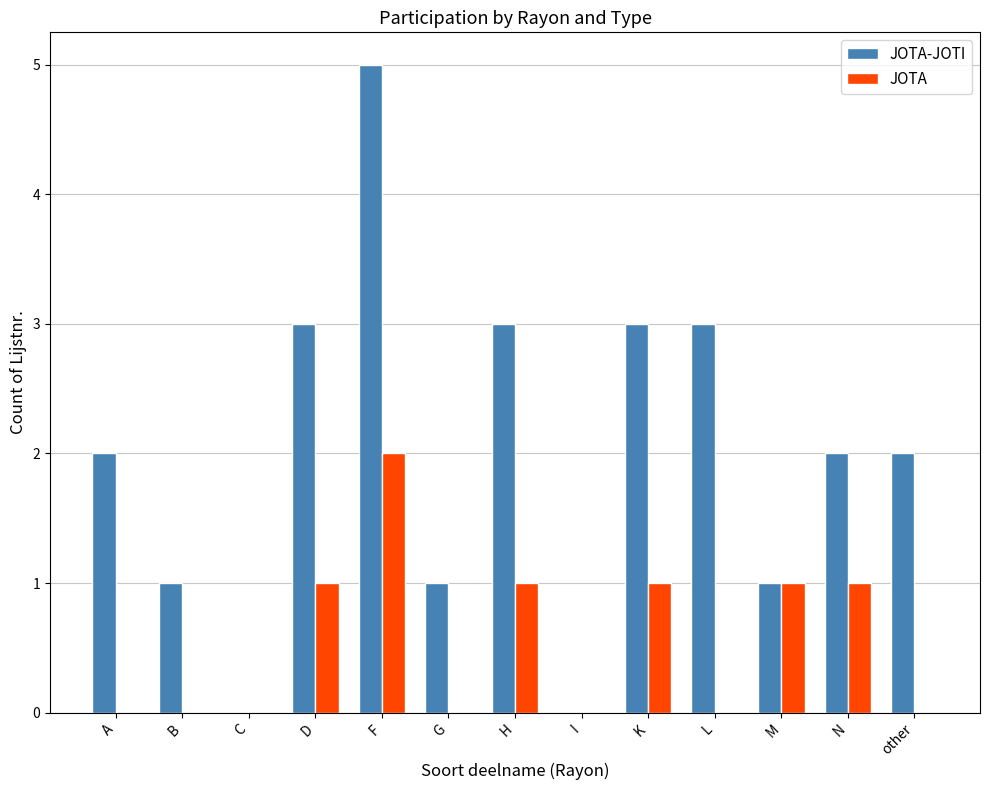

Count the JOTA-JOTI values in the range 1 to 3.

10